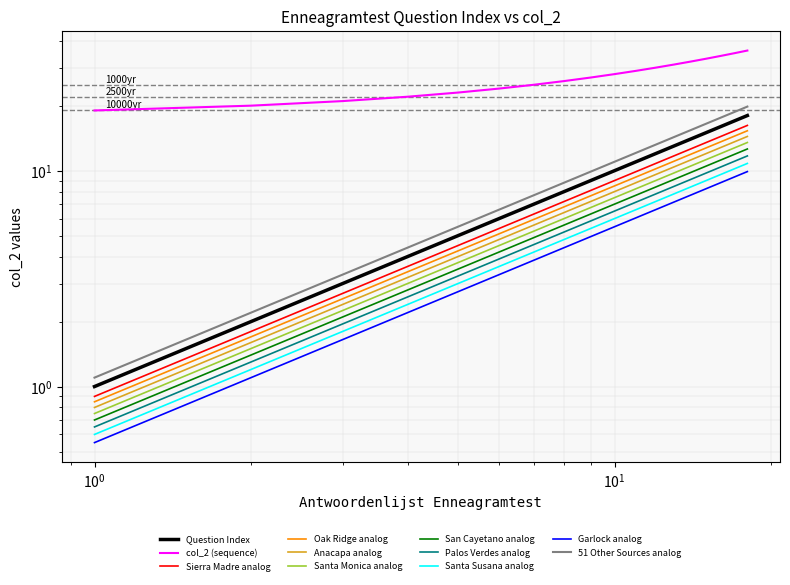

What is the highest value of the Question Index series?

18